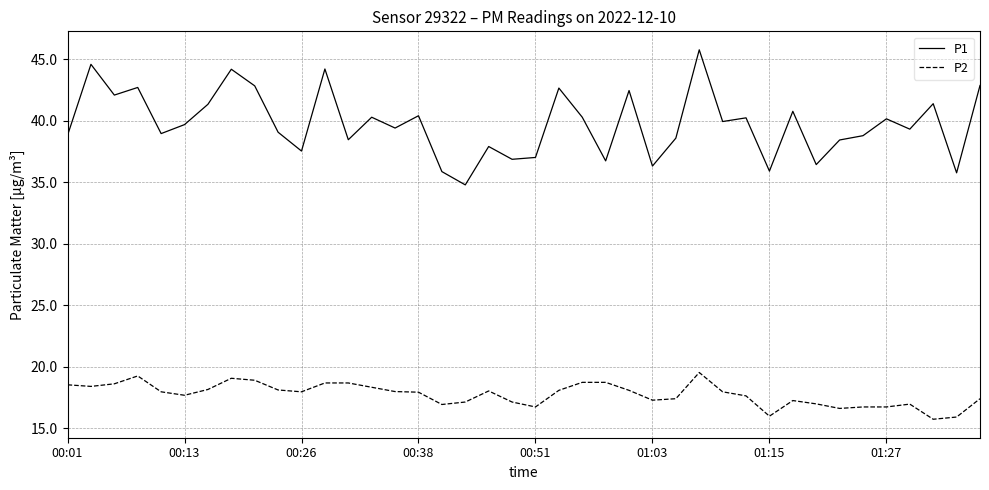

Which series has the widest spread of values?

P1